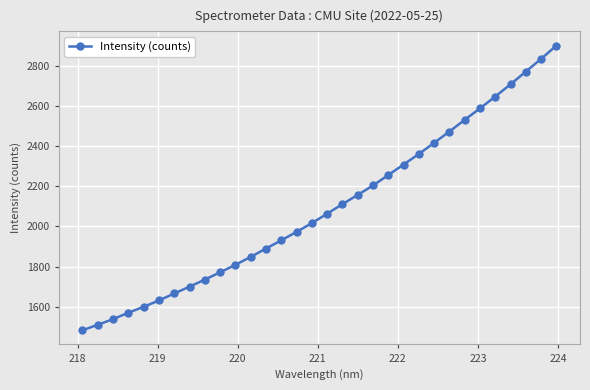

What is the value of the 21st point from the left?

2255.9